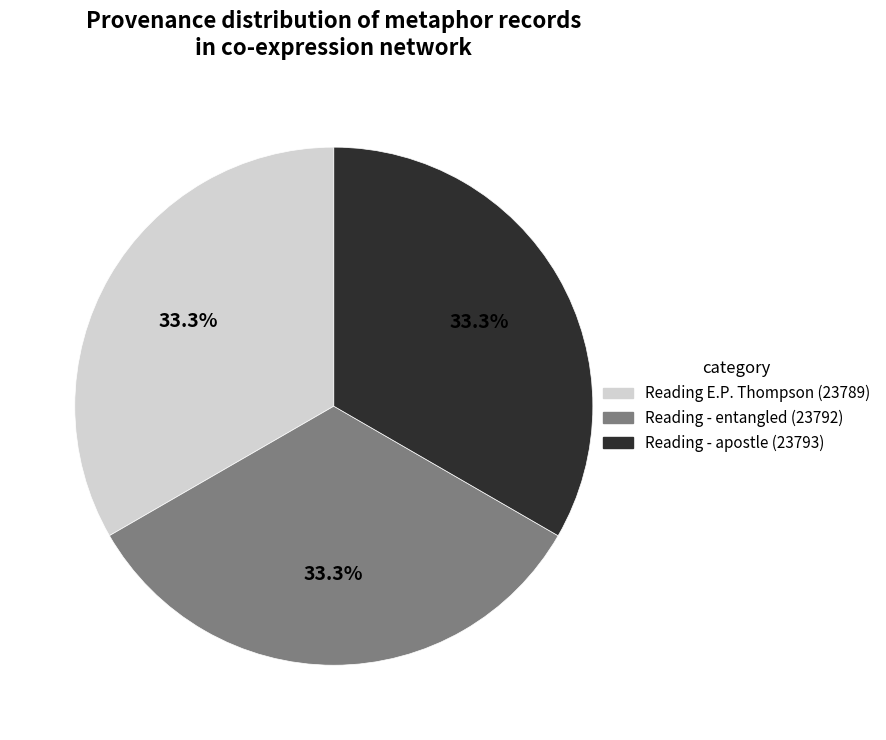

Is there a majority slice in this chart?

No